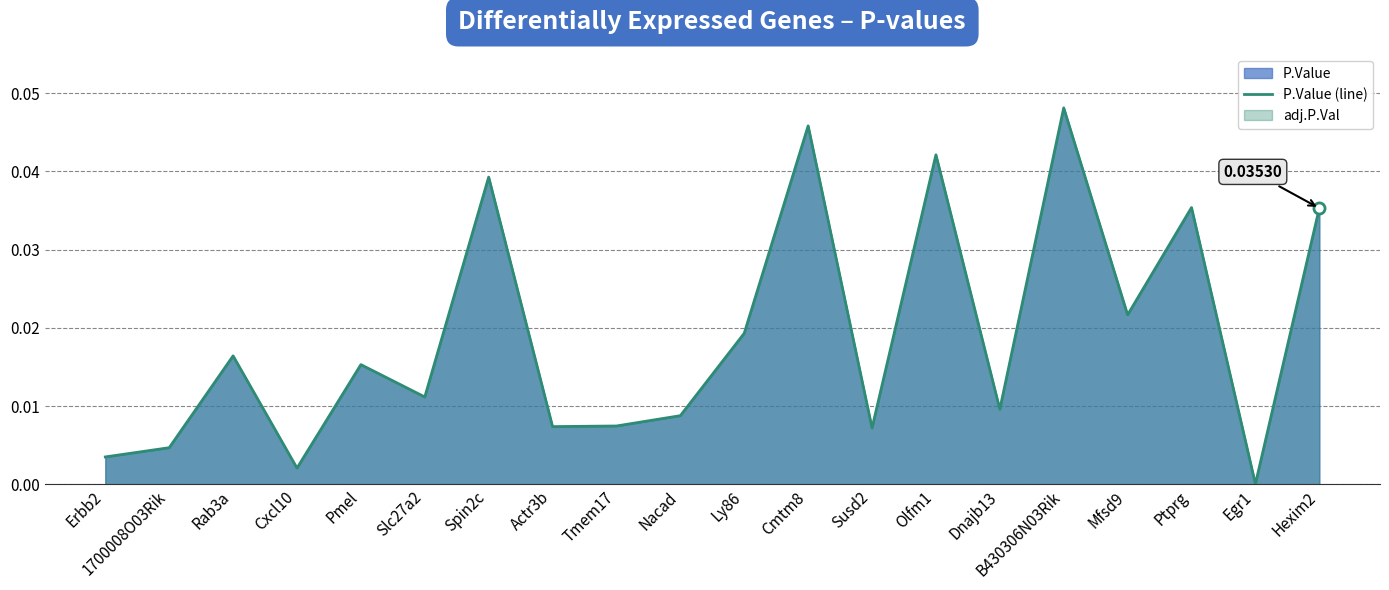

How many interior local peaks (higher than both neighbors) does the data have?

7